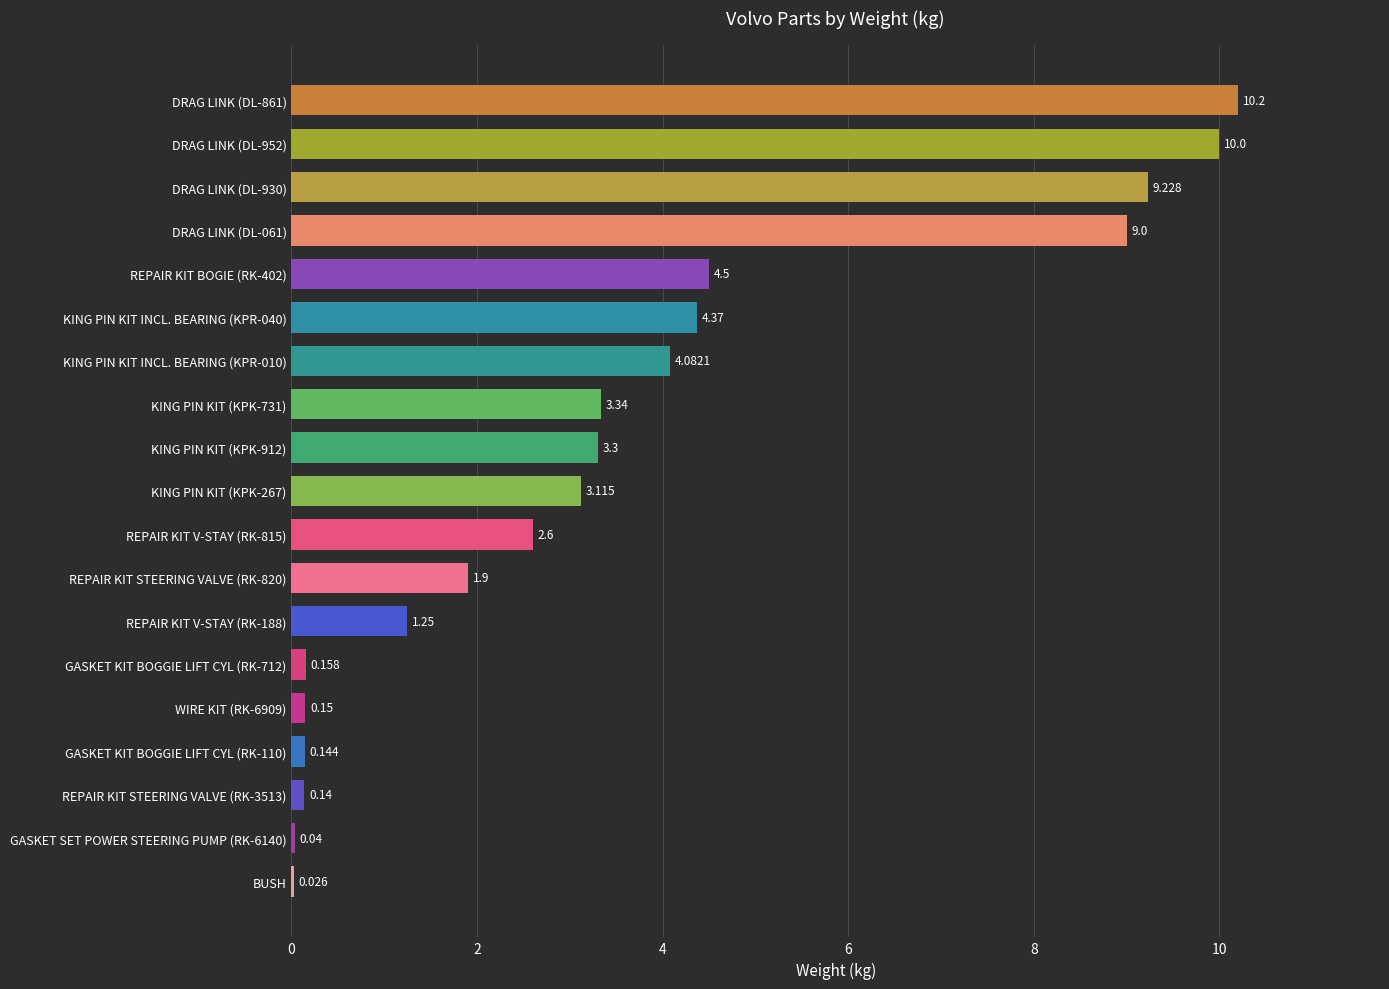

How many data points are above 3?

10